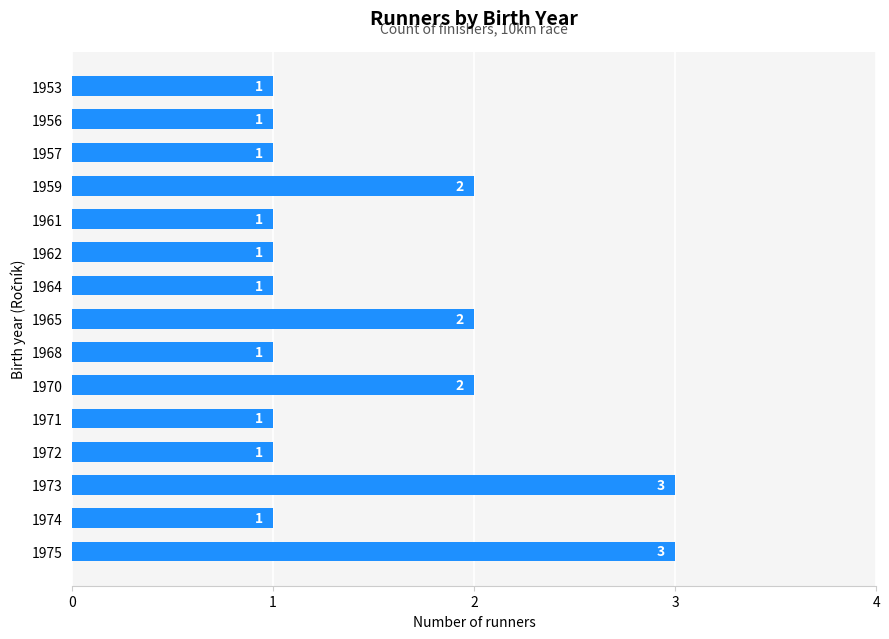

What is the sum of all values?

22